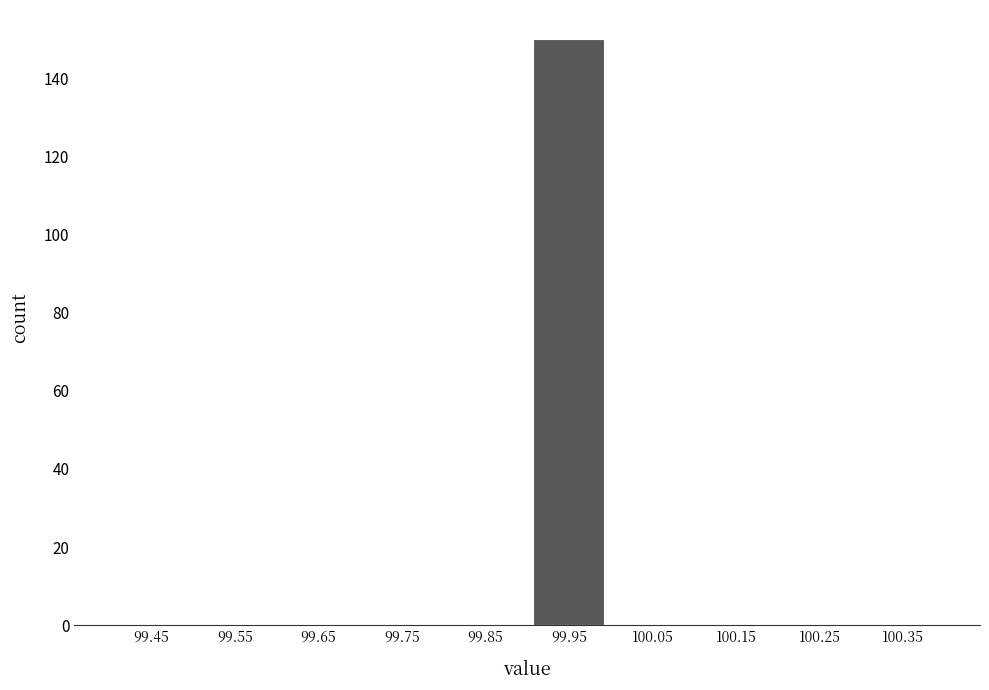

Reading left to right, transcribe this chart: for each bar, give the range it covers on the x-axis and its height. The values are not printed on the chart, so give them approximately, as read against the axis.

99.4 to 99.5: 0
99.5 to 99.6: 0
99.6 to 99.7: 0
99.7 to 99.8: 0
99.8 to 99.9: 0
99.9 to 100.0: 150
100.0 to 100.1: 0
100.1 to 100.2: 0
100.2 to 100.3: 0
100.3 to 100.4: 0